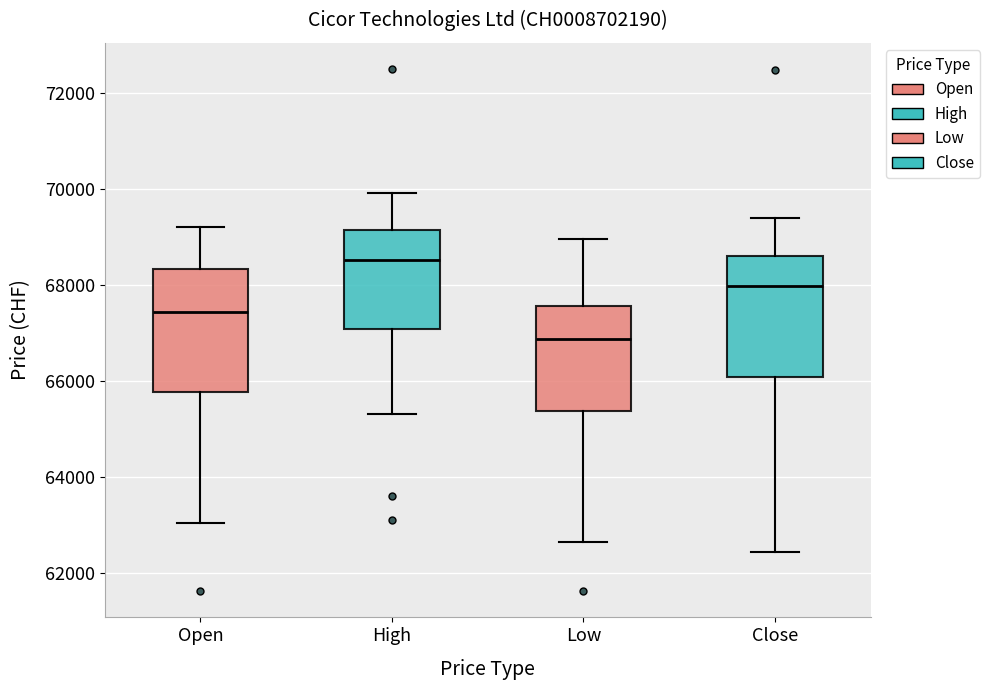

Which box's median line is the highest?

High